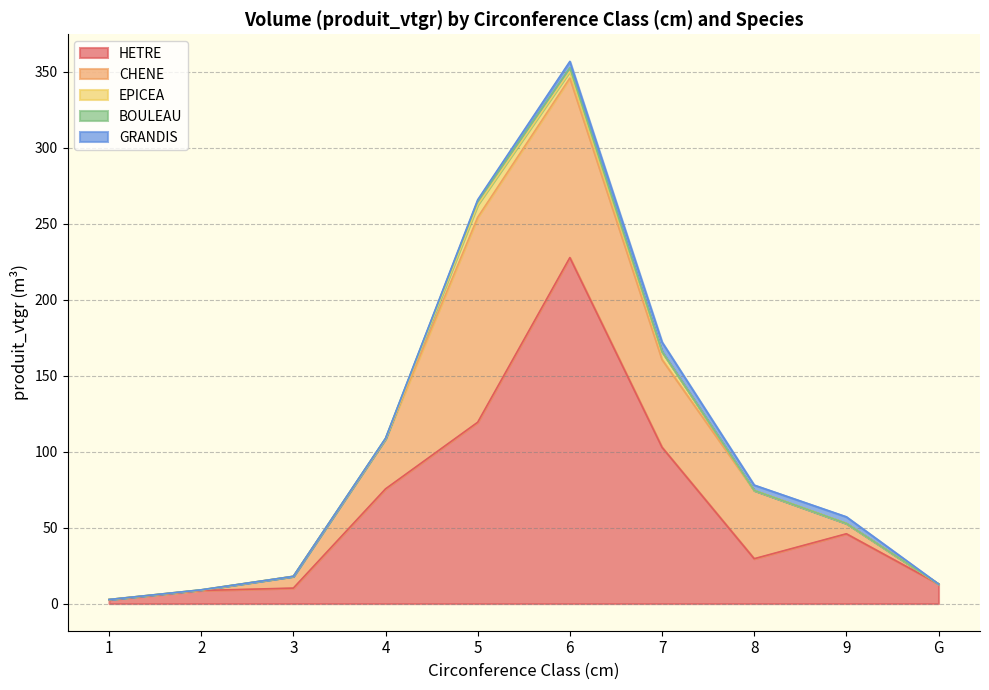

Rank the categories by HETRE value from highest to lowest.

6, 5, 7, 4, 9, 8, G, 3, 2, 1